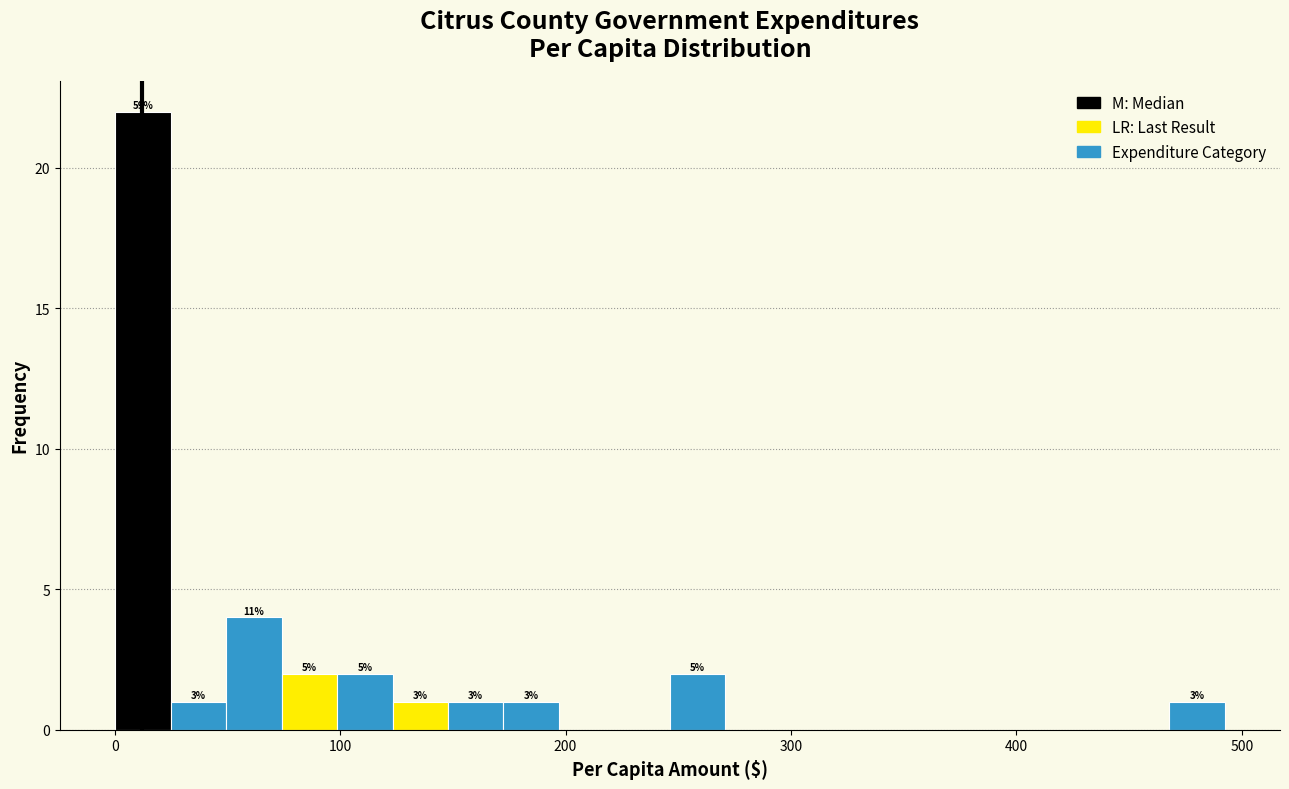

Read against the x-axis, roughly where is the centre of the tallest bar?

10